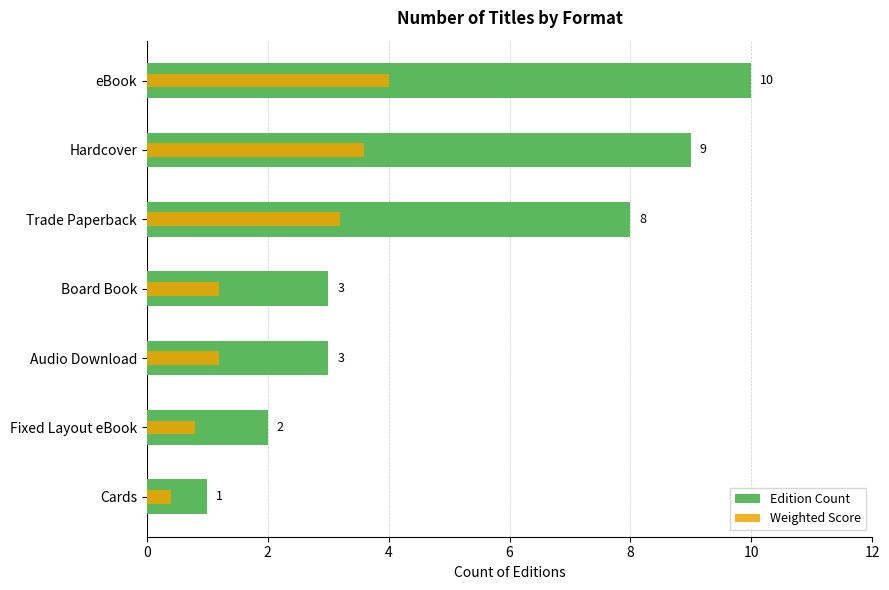

Which has a higher value, Cards or Hardcover?

Hardcover